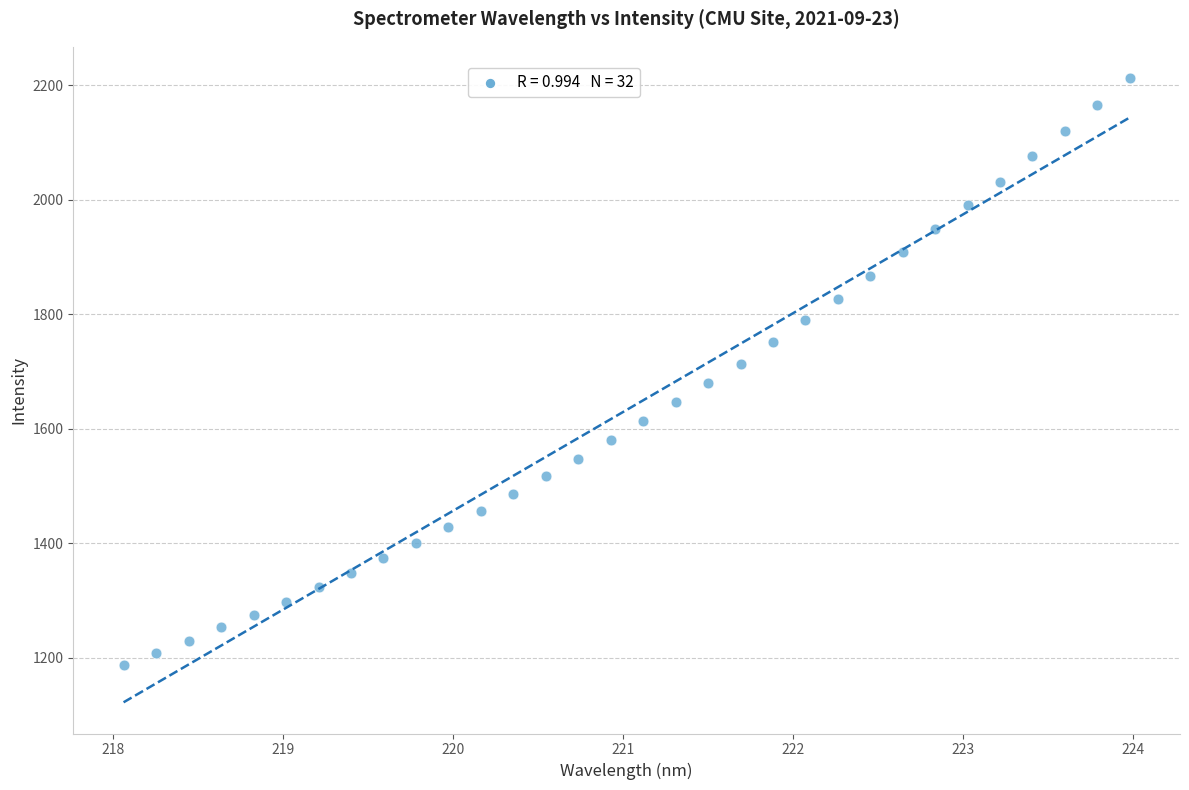

What is the range of Y values (max minus min)?

1024.6